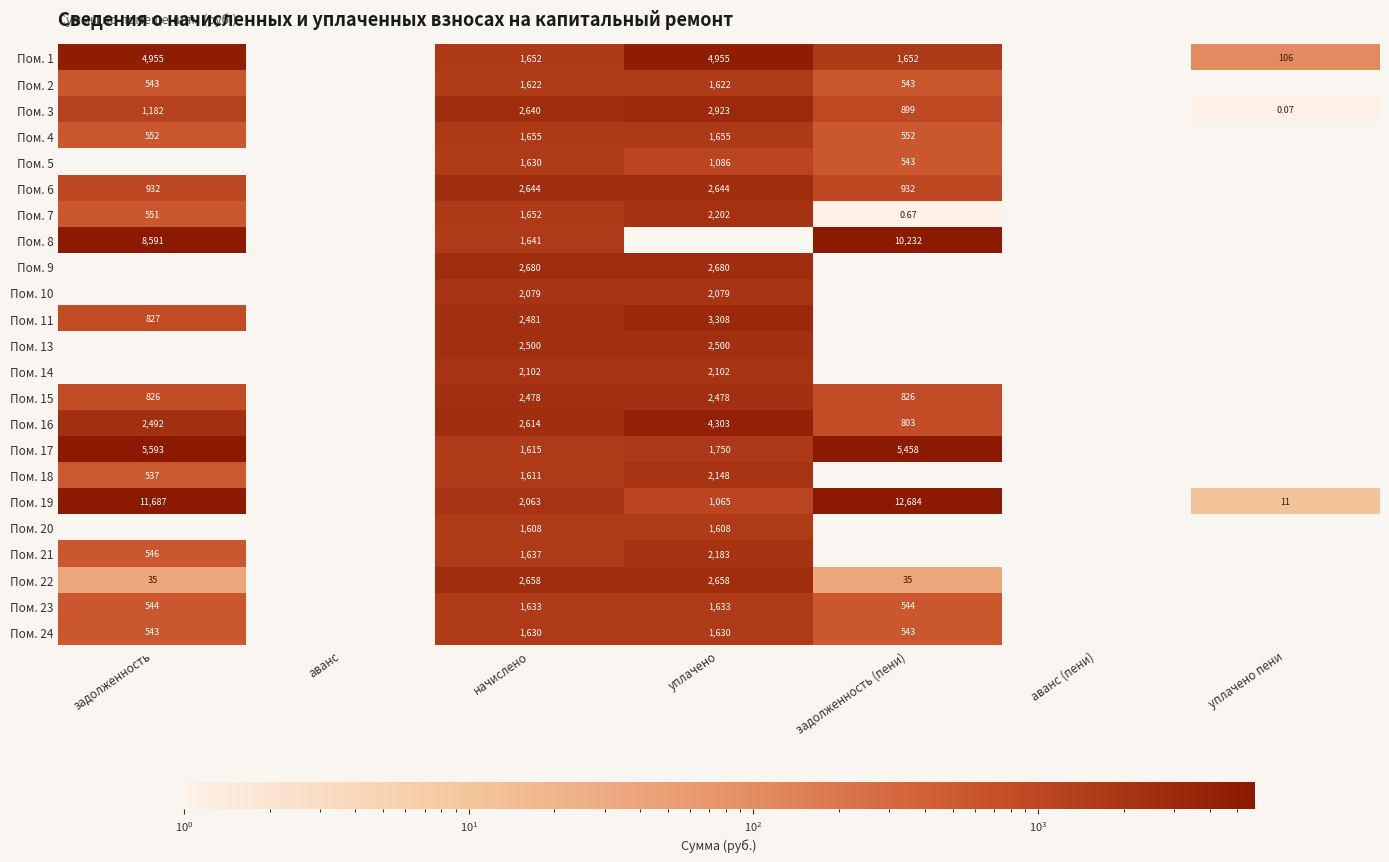

The Пом. 1 series shows 0.0 at аванс (пени). True or false?

True